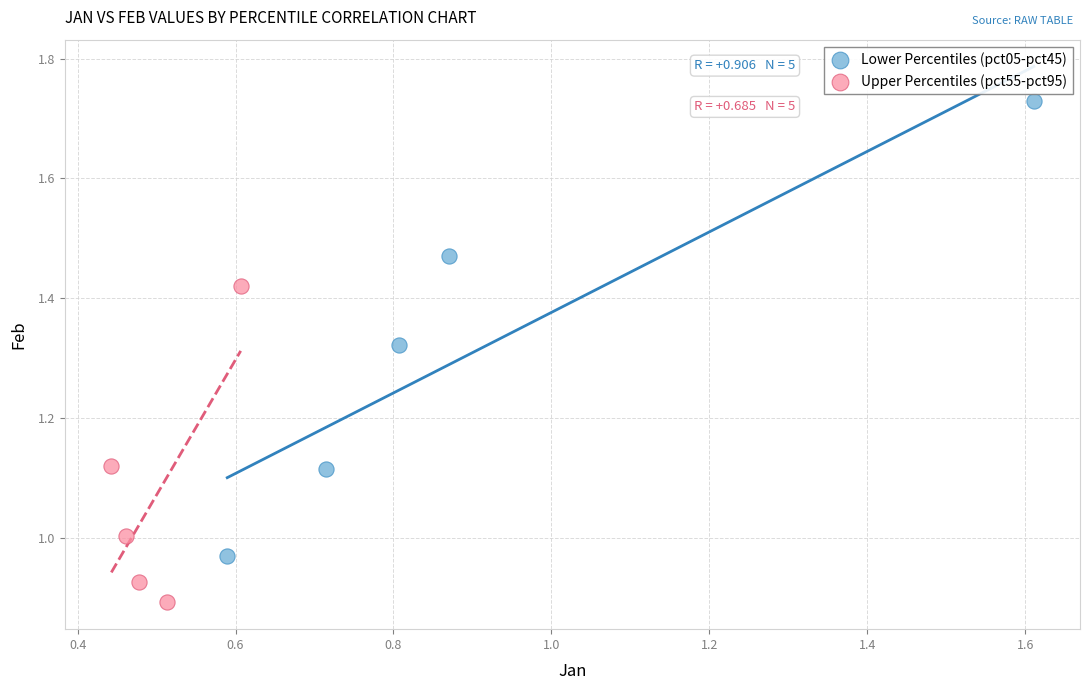

Which series reaches the maximum Y coordinate?

Lower Percentiles (pct05-pct45)